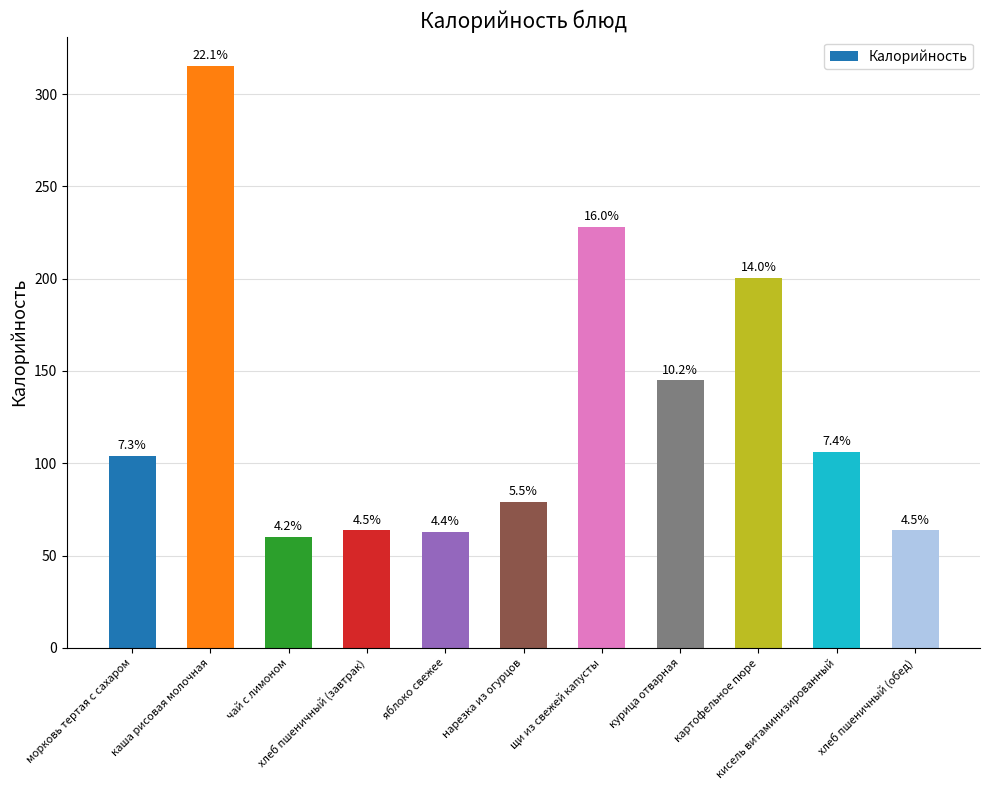

Rank the categories by value from lowest to highest.

чай с лимоном, яблоко свежее, хлеб пшеничный (завтрак), хлеб пшеничный (обед), нарезка из огурцов, морковь тертая с сахаром, кисель витаминизированный, курица отварная, картофельное пюре, щи из свежей капусты, каша рисовая молочная